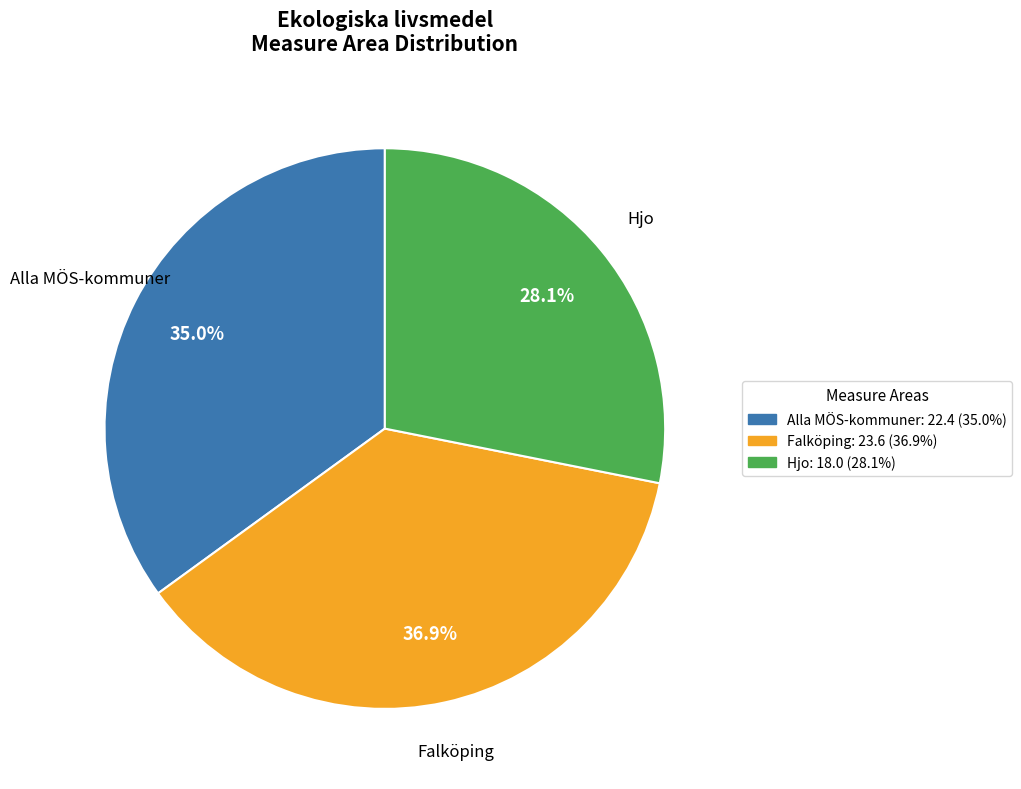

Is there a majority slice in this chart?

No